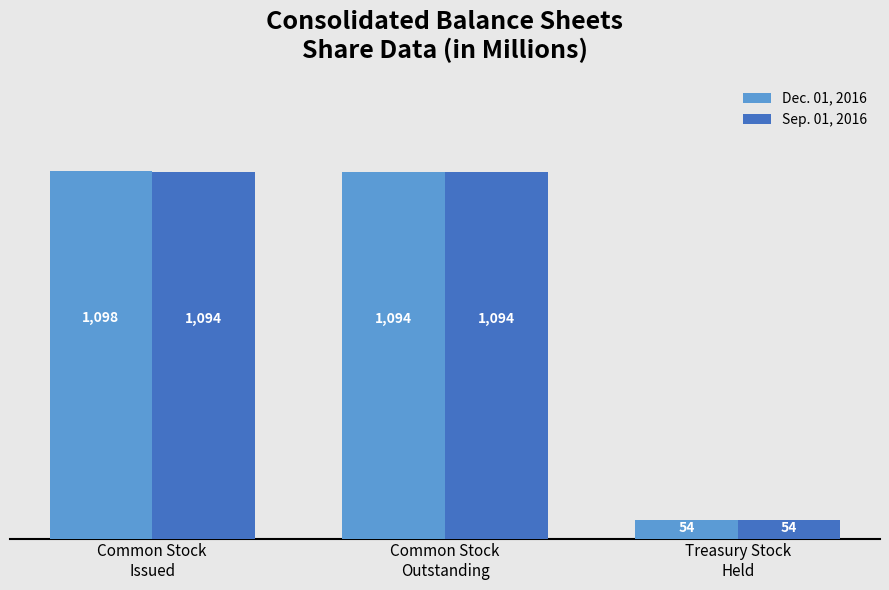

Between Common Stock
Issued and Common Stock
Outstanding, which series saw the biggest shift?

Dec. 01, 2016